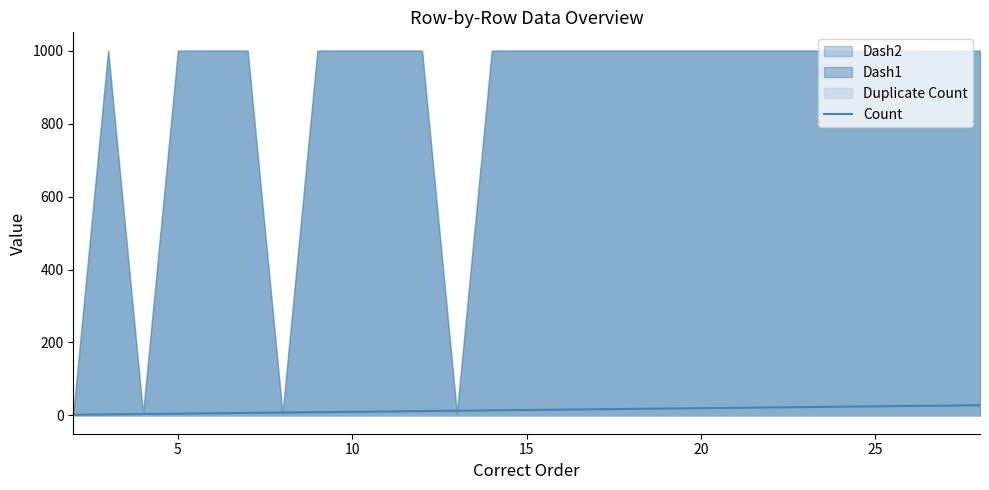

What is the change in value from 10 to 15?

+5